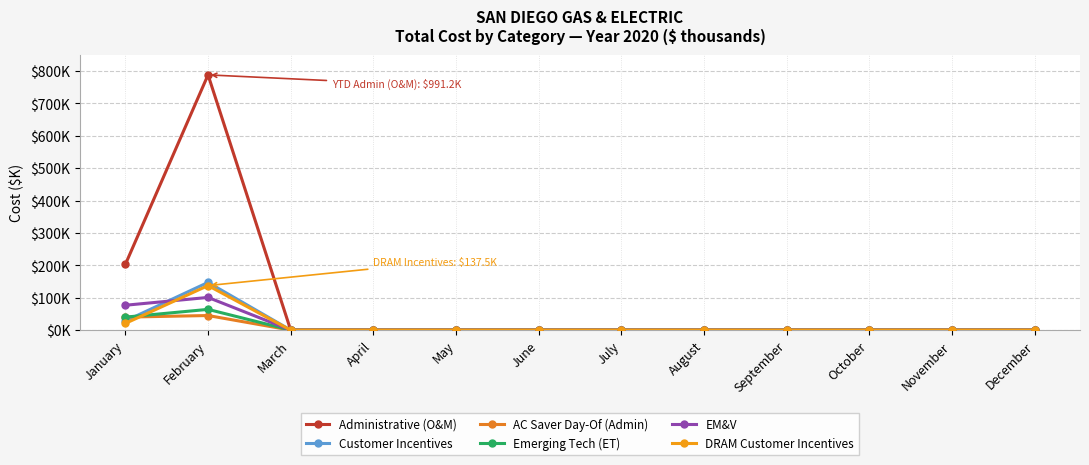

Is it true that Administrative (O&M) equals 534.0 at November?

False